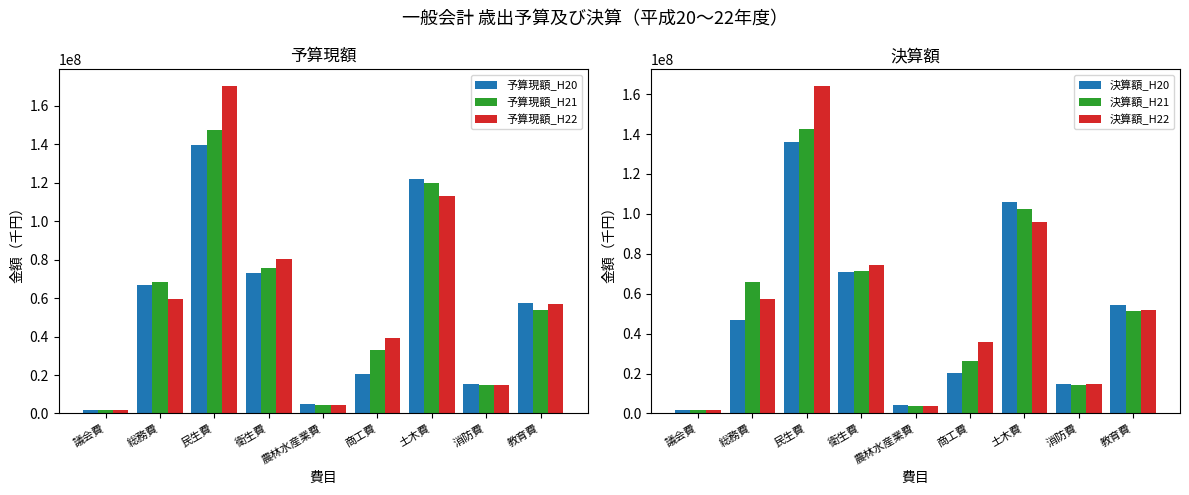

Which series has the widest spread of values?

予算現額_H22